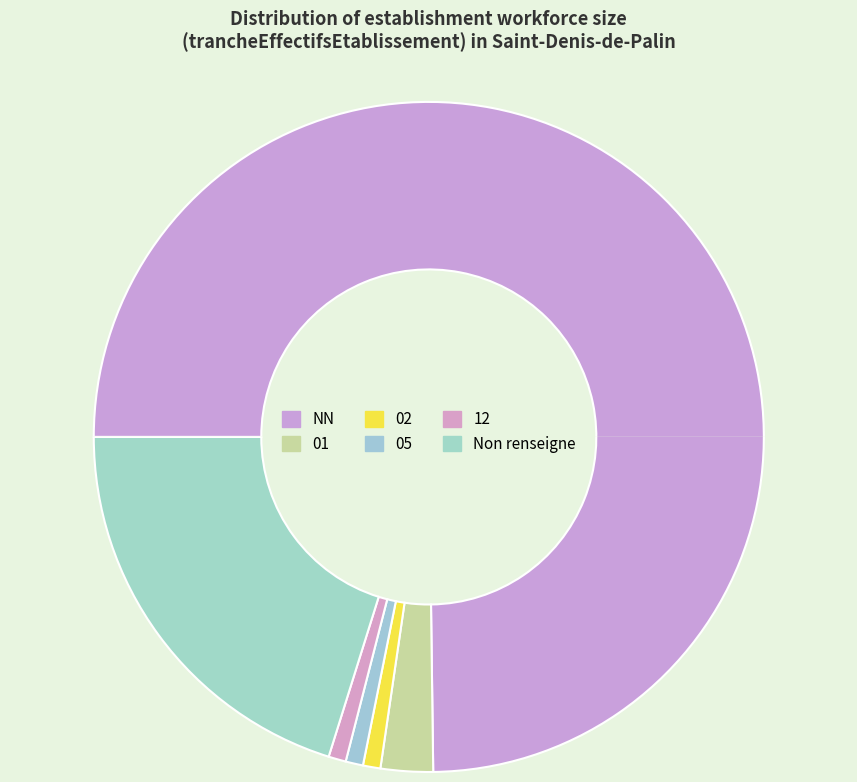

To the nearest percent, what percentage of the pie is 05?

1%